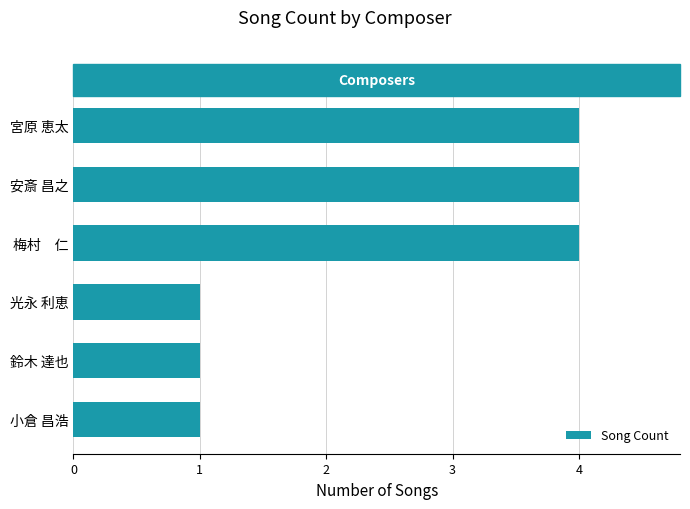

What is the difference between the values at 梅村　仁 and 小倉 昌浩?

3